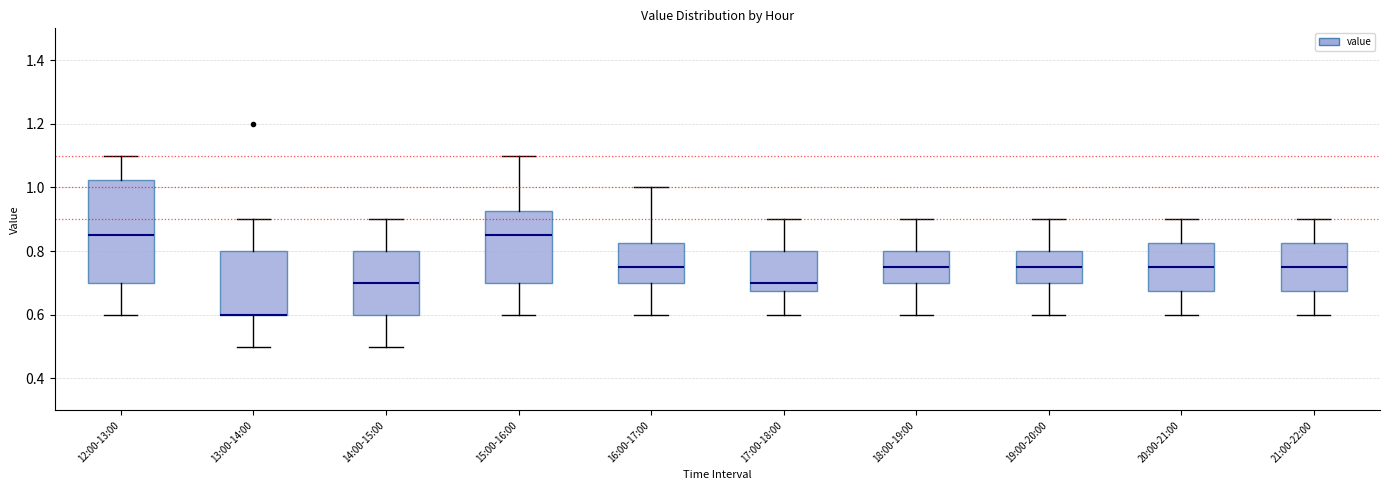

Reading left to right, read every box against the y-axis: the position of its median line, the range the box covers, and the ends of its whiskers. The values are not printed on the chart, so give them approximately, as read against the axis.

12:00-13:00: median 0.86, box 0.70 to 1.02, whiskers 0.60 to 1.10
13:00-14:00: median 0.60 (drawn on the box's lower edge), box 0.60 to 0.80, whiskers 0.50 to 0.90
14:00-15:00: median 0.70, box 0.60 to 0.80, whiskers 0.50 to 0.90
15:00-16:00: median 0.86, box 0.70 to 0.92, whiskers 0.60 to 1.10
16:00-17:00: median 0.76, box 0.70 to 0.82, whiskers 0.60 to 1.00
17:00-18:00: median 0.70, box 0.68 to 0.80, whiskers 0.60 to 0.90
18:00-19:00: median 0.76, box 0.70 to 0.80, whiskers 0.60 to 0.90
19:00-20:00: median 0.76, box 0.70 to 0.80, whiskers 0.60 to 0.90
20:00-21:00: median 0.76, box 0.68 to 0.82, whiskers 0.60 to 0.90
21:00-22:00: median 0.76, box 0.68 to 0.82, whiskers 0.60 to 0.90